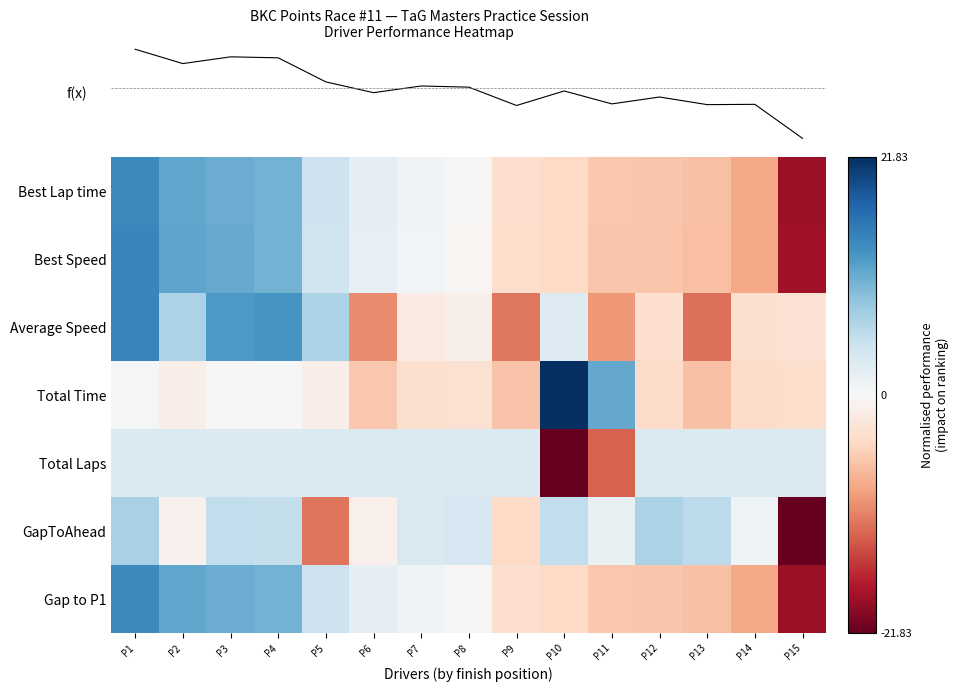

How many data points does each series have?

15